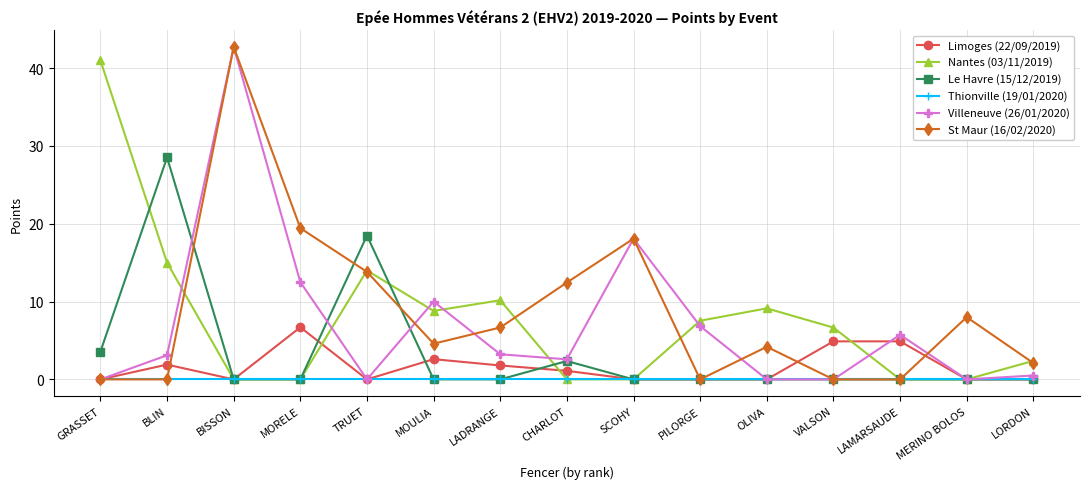

How many distinct data groups are displayed?

6